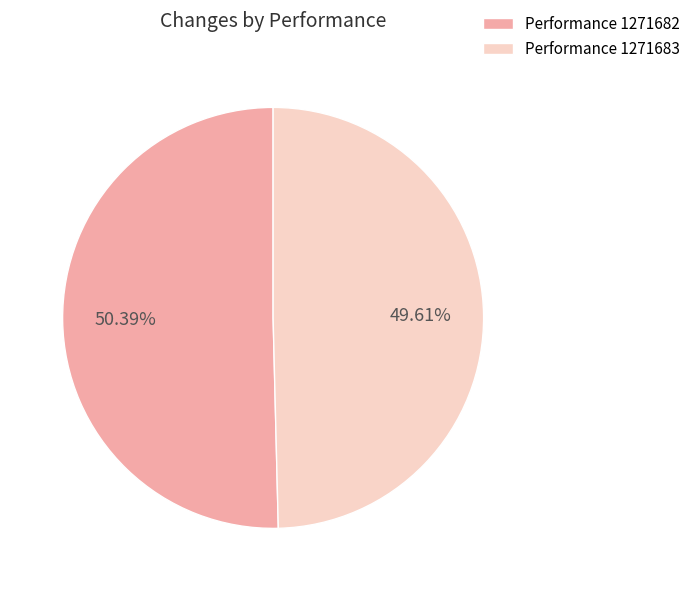

Rank the categories by value from lowest to highest.

Performance 1271683, Performance 1271682